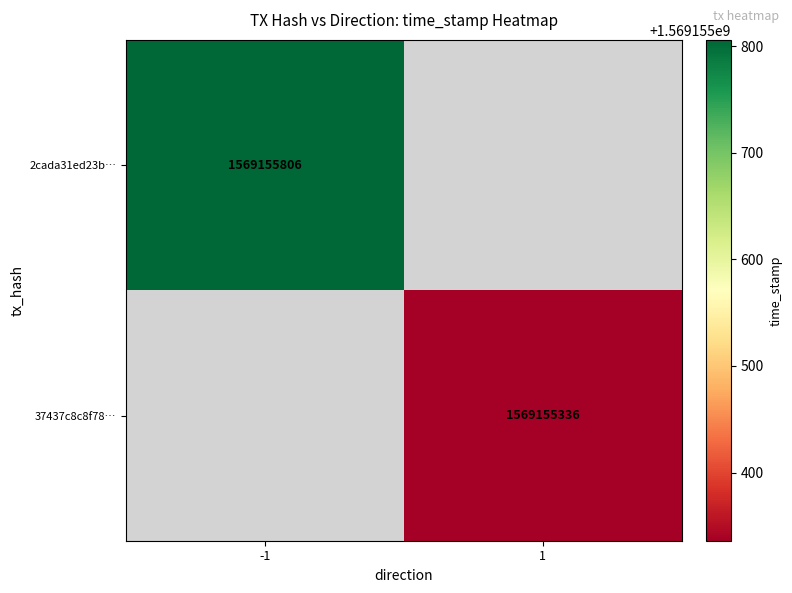

True or false: 2cada31ed23b4c15c41c53164ef280fd7f9fd79 has a value of 1569155806 at time_stamp.

True